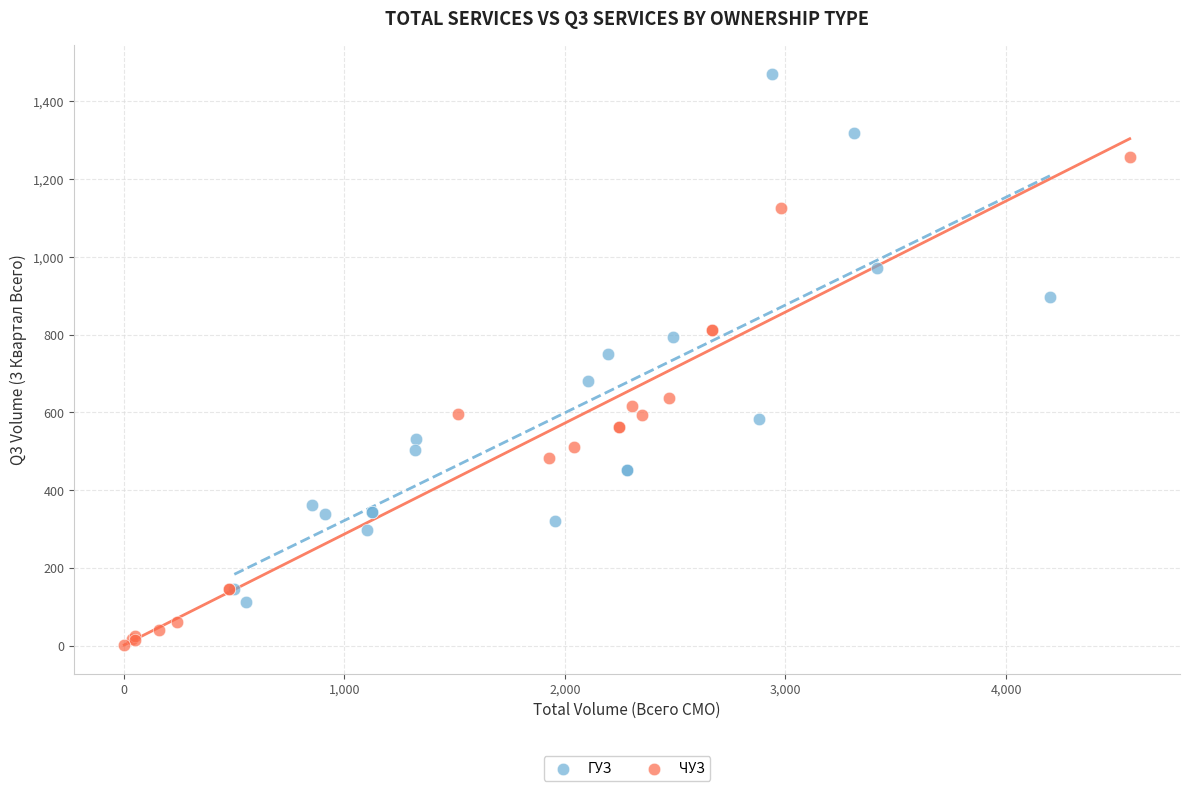

Which series reaches the maximum Y coordinate?

ГУЗ